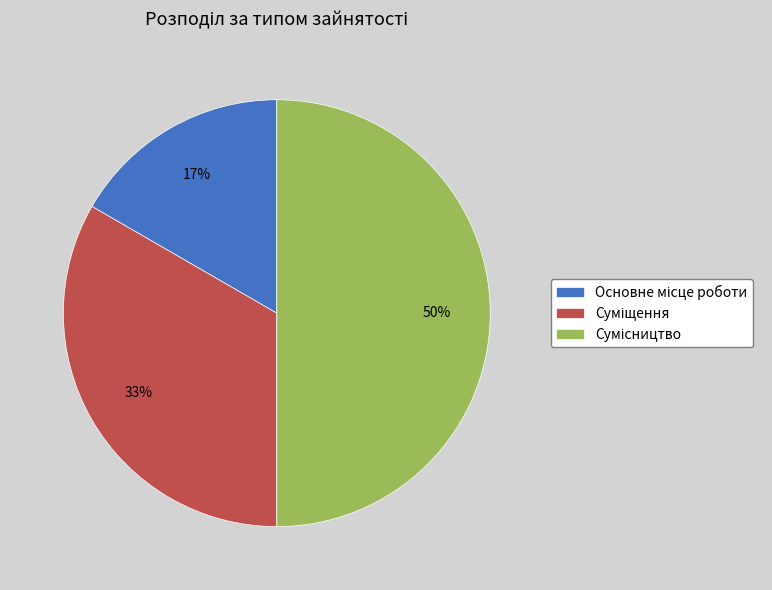

Count the number of slices in the pie.

3